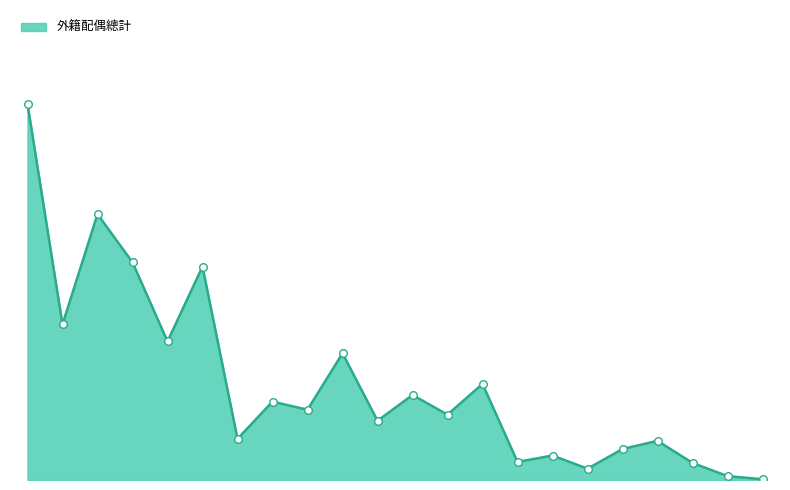

Does the chart have visible grid lines?

No